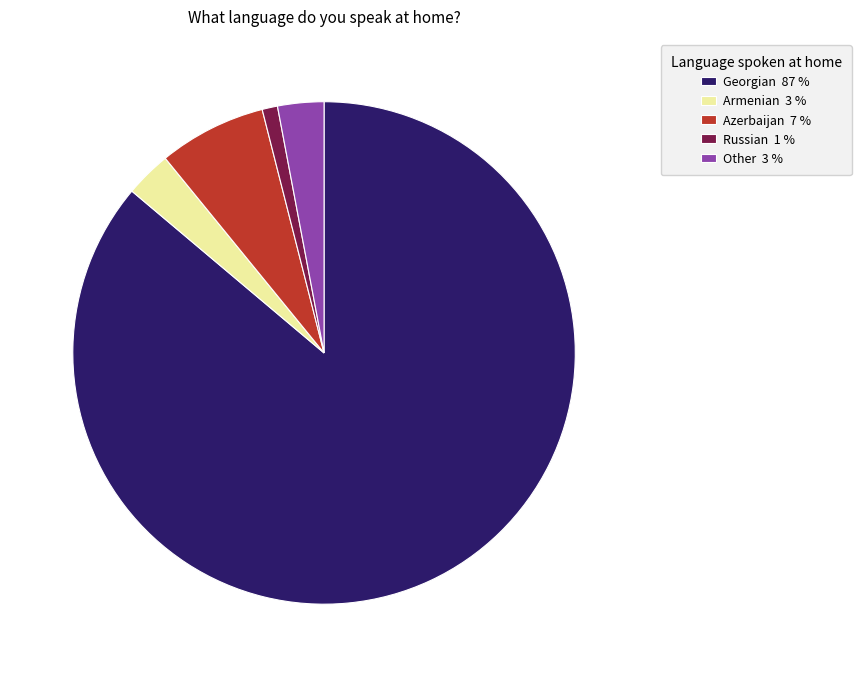

What is the smallest slice in the pie chart?

Russian 1 %